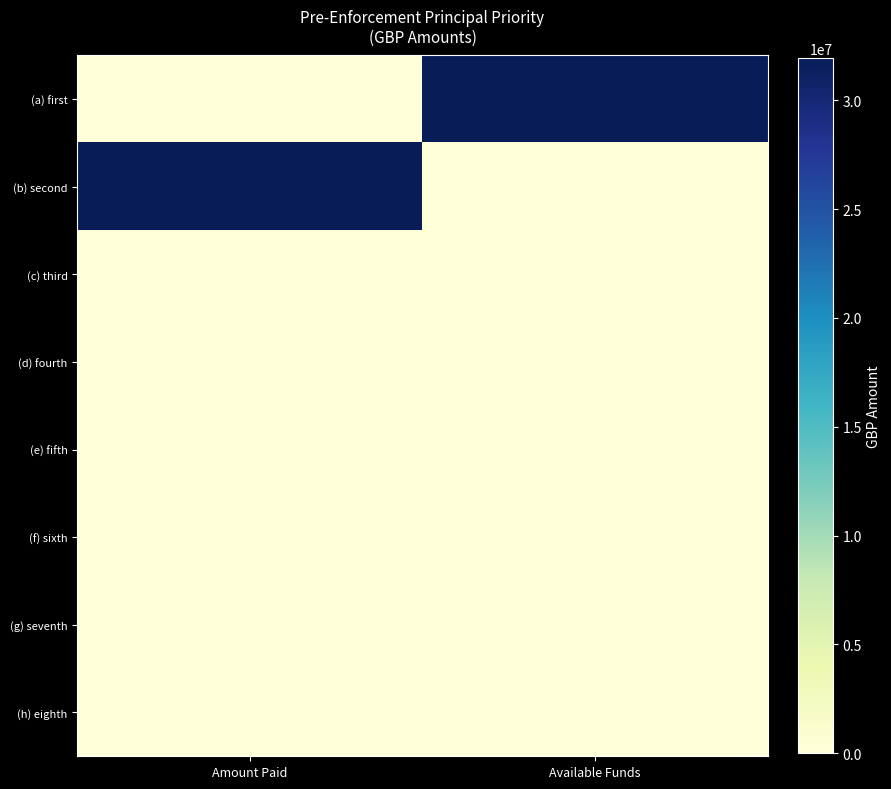

At which category does the chart reach its peak across all series?

Available Funds